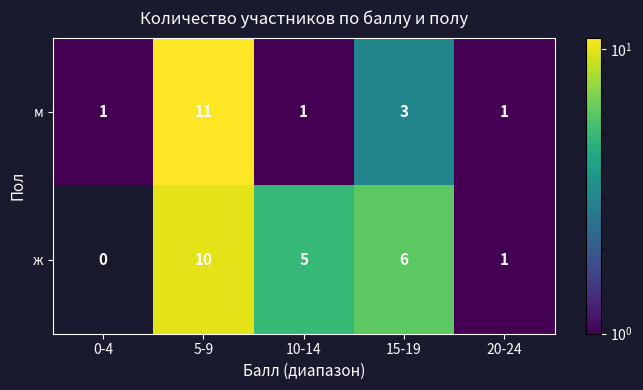

At how many categories does at least one series exceed 4?

3